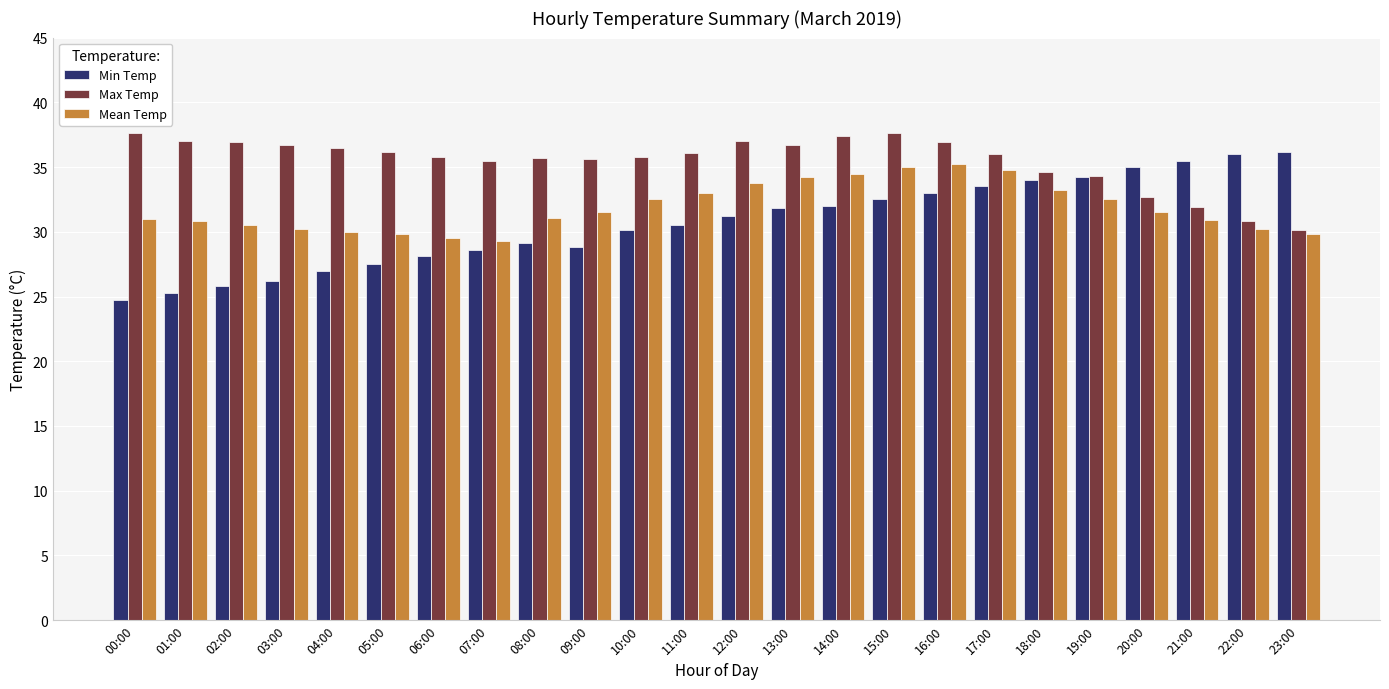

What are all the series names shown in the legend?

Min Temp, Max Temp, Mean Temp